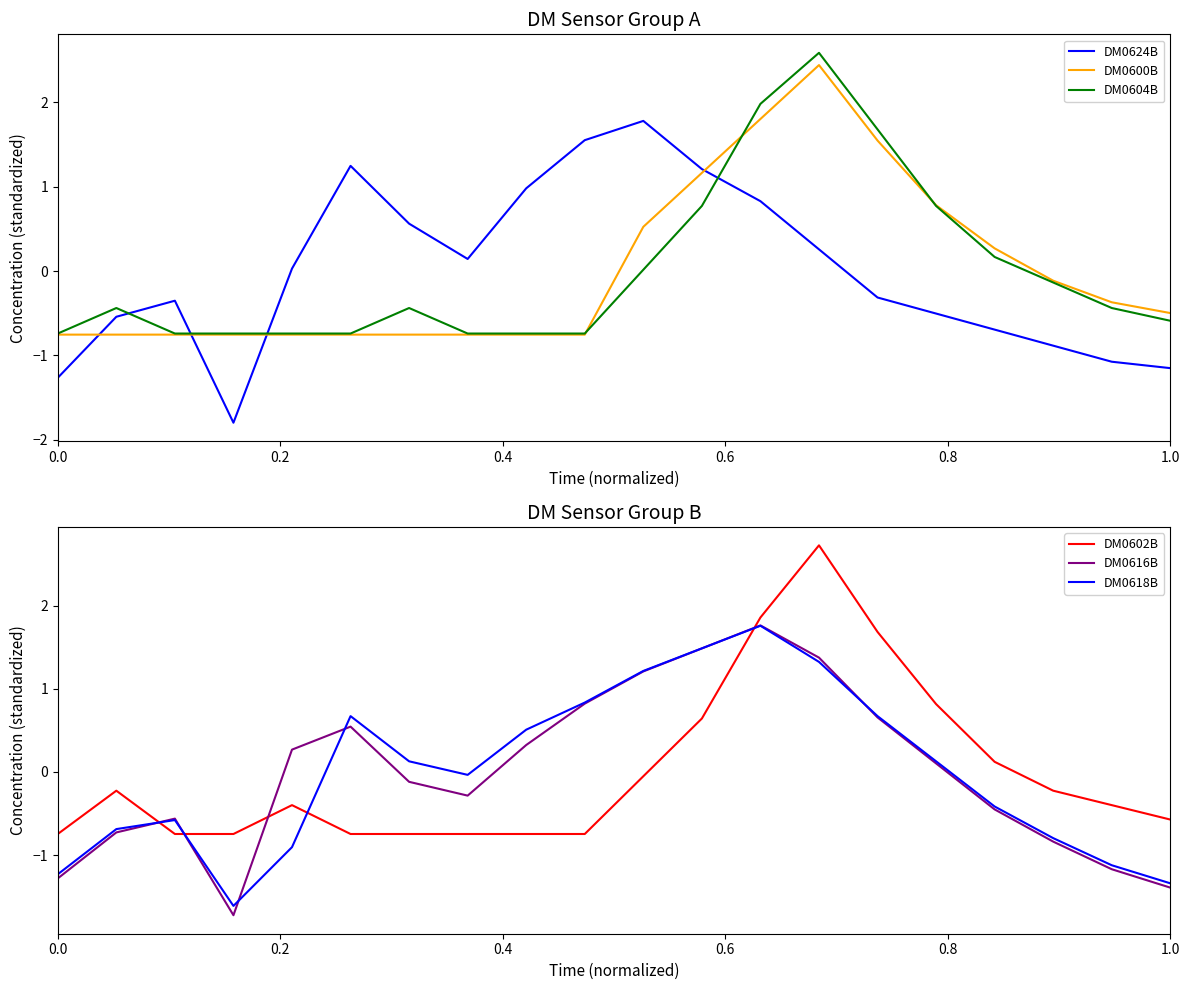

Is it true that DM0624B equals -0.3 at 0.0?

False